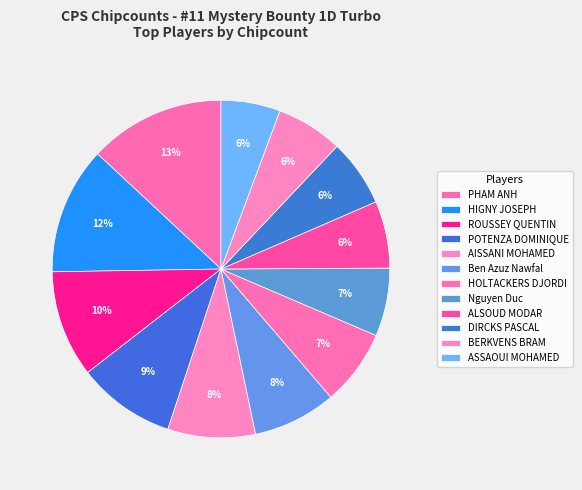

Does ALSOUD MODAR account for over 50% of the chart?

No